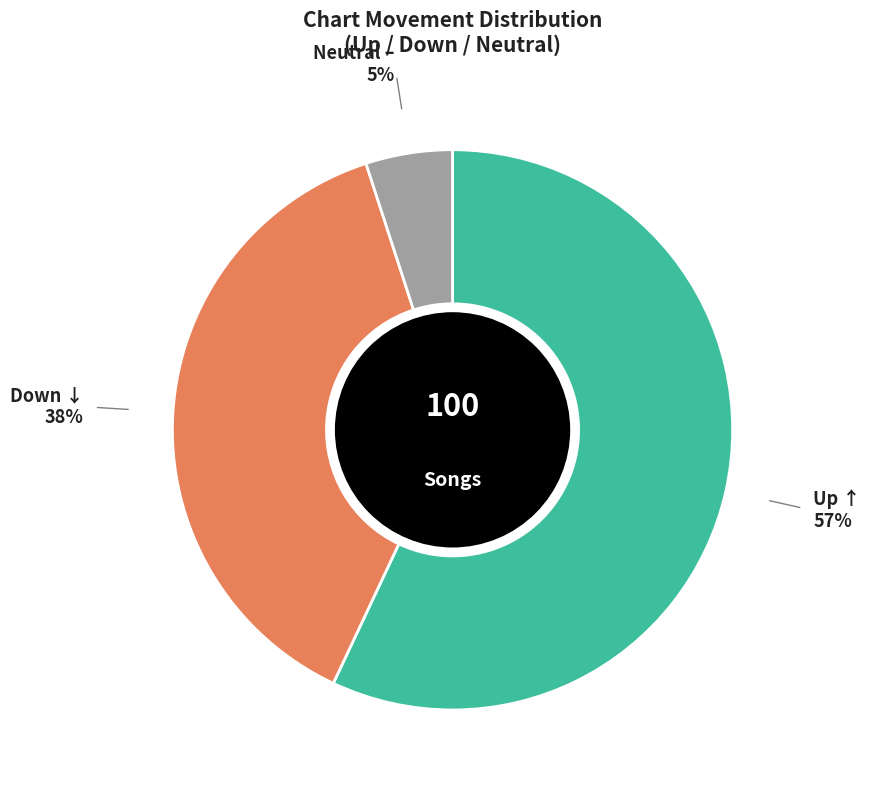

How many slices are in this pie chart?

3